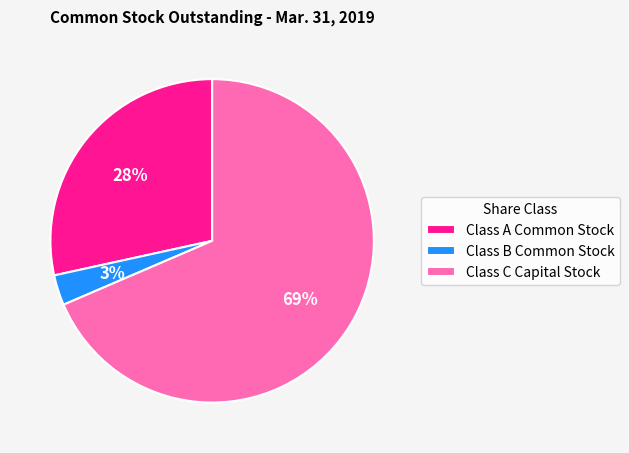

To the nearest percent, what is the average slice percentage?

33%